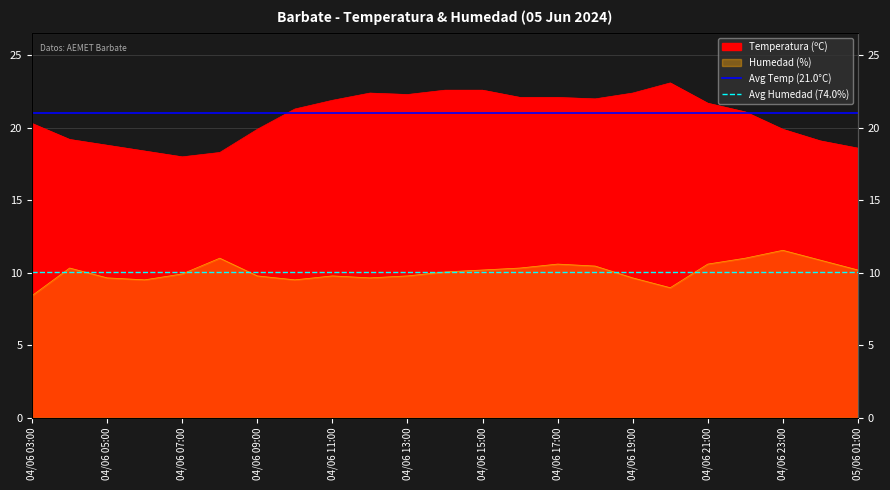

How many lines are shown in the chart?

2